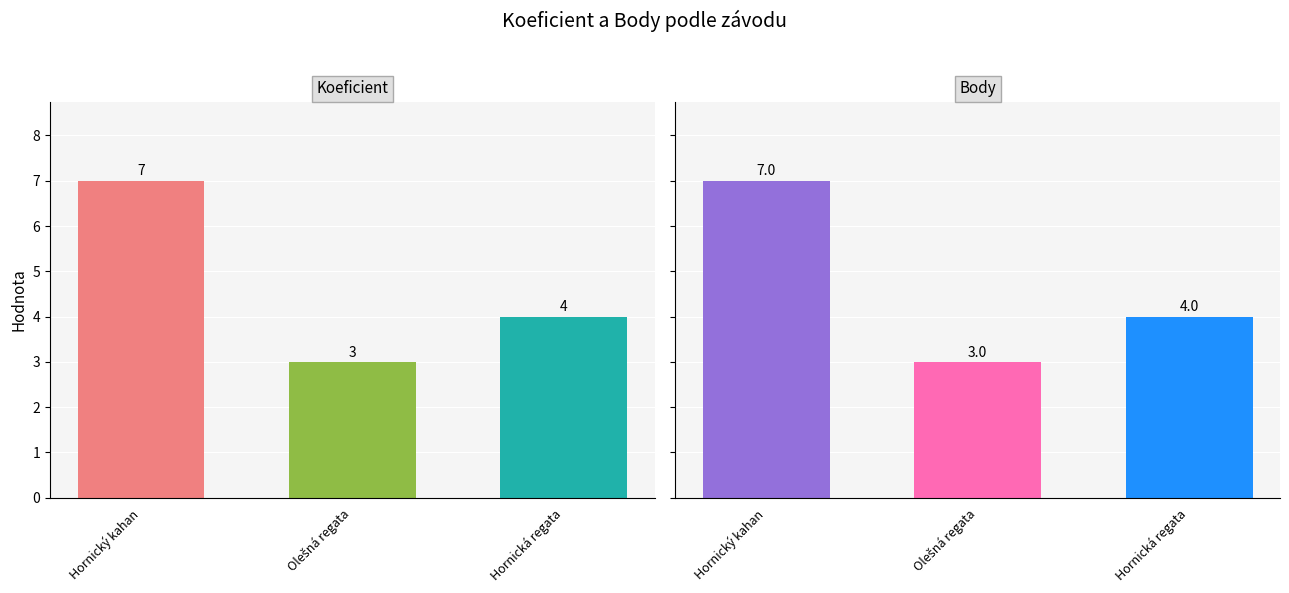

Reading left to right, list all the values displayed in this chart.

Koeficient: 7	3	4
Body: 7	3	4